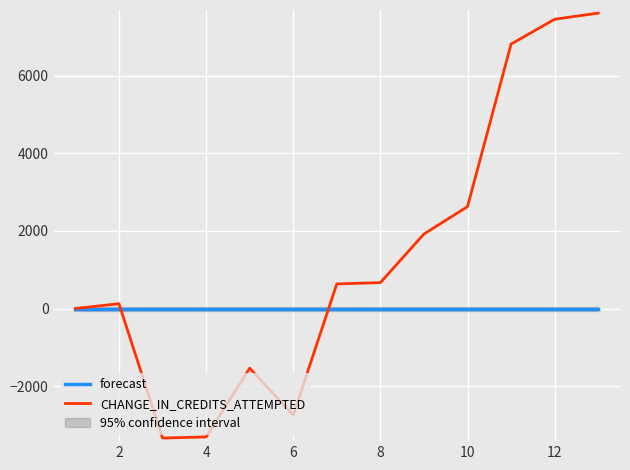

What is the minimum value for CHANGE_IN_CREDITS_ATTEMPTED?

-3336